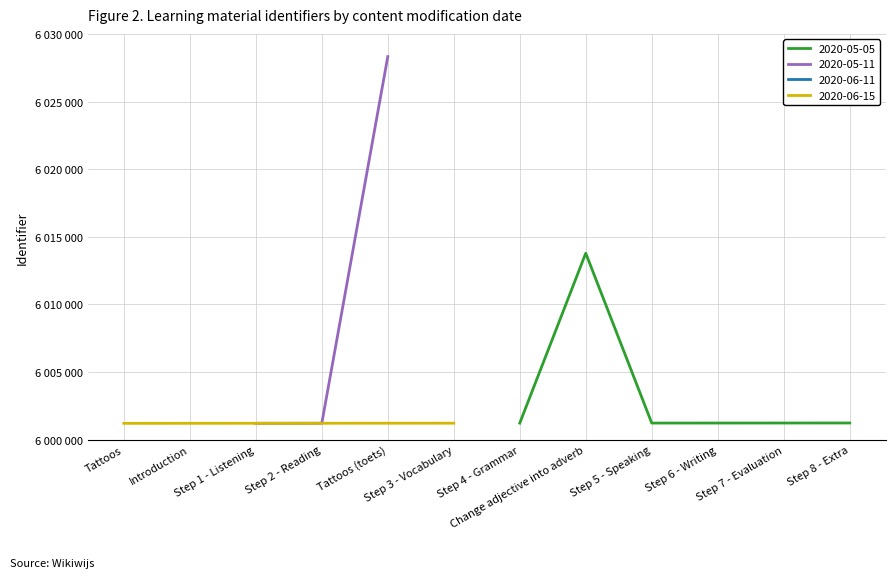

The chart shows a value of 6013786 at 2020-05-05. True or false?

True